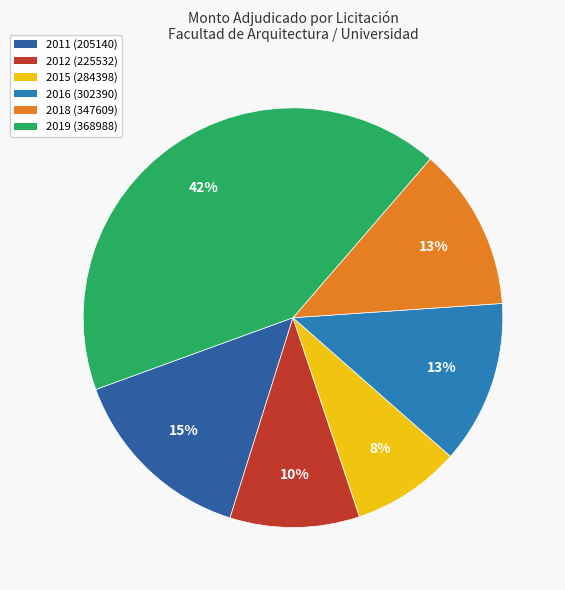

To the nearest percent, what portion does 2012 (225532) represent?

10%